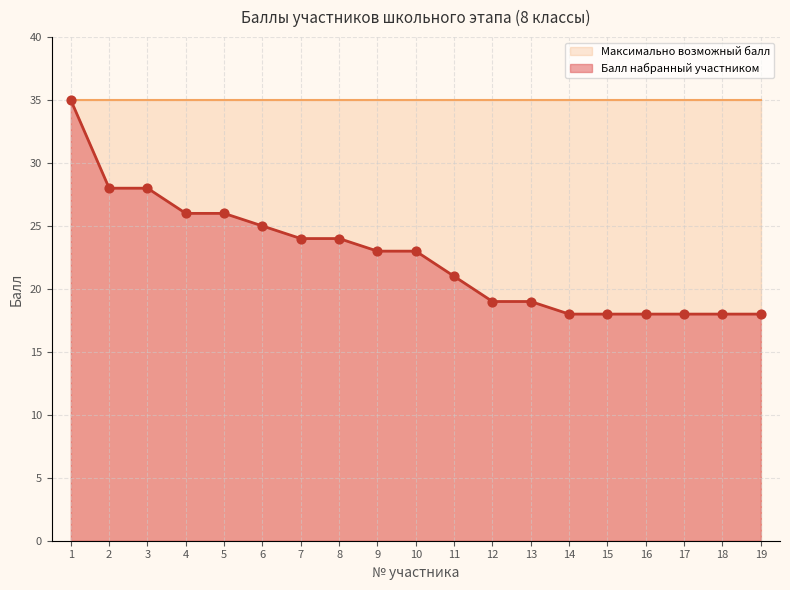

Approximately how many times larger is the value at 12 compared to 17?

1.1